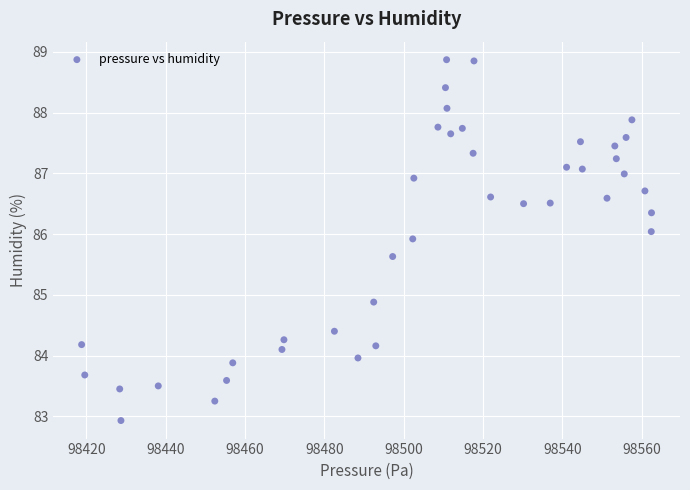

What Y value in the scatter plot is closest to 85?

84.9